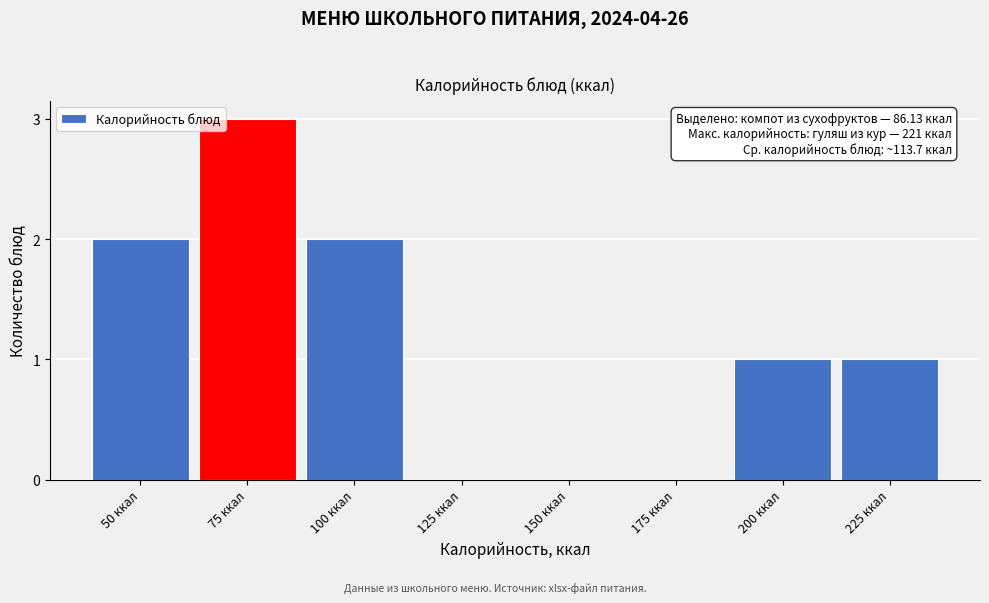

Reading left to right, what are all the values shown in this chart?

50 ккал=2	75 ккал=3	100 ккал=2	125 ккал=0	150 ккал=0	175 ккал=0	200 ккал=1	225 ккал=1